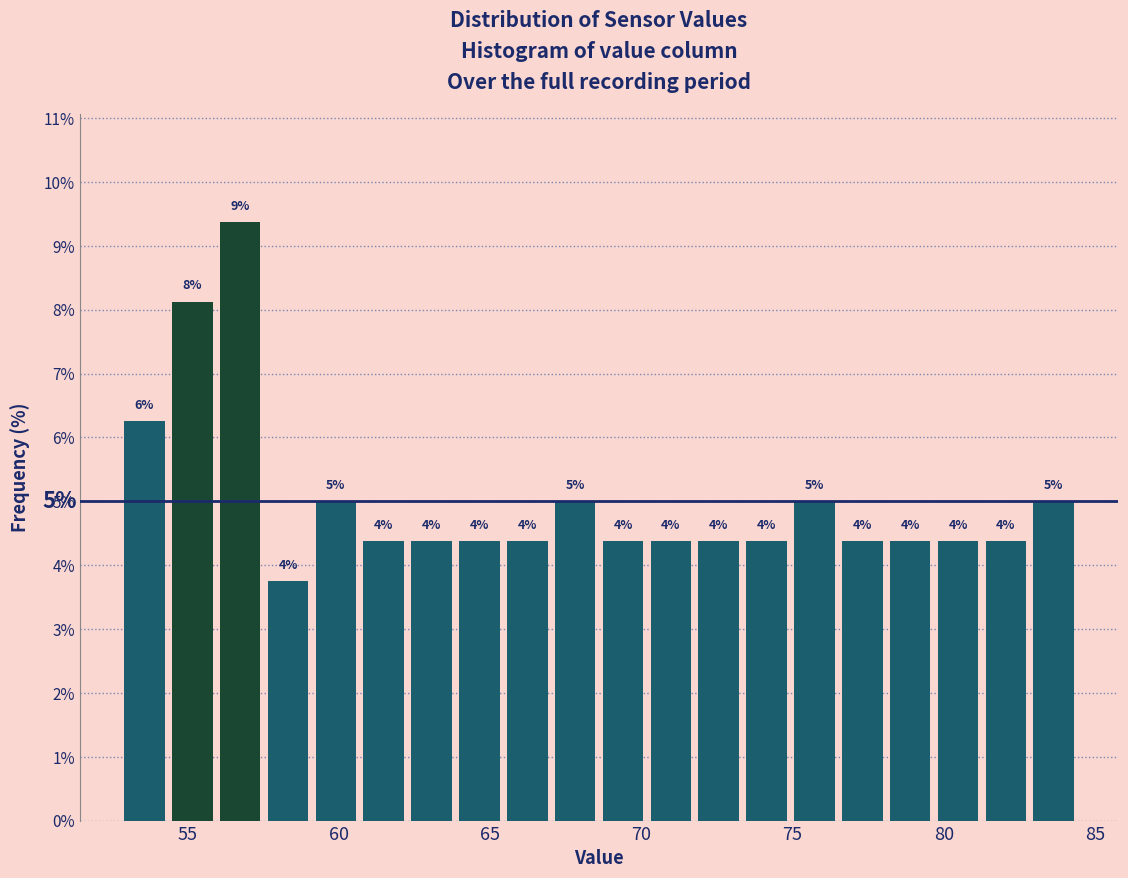

Around what value on the x-axis is the tallest bar? Give the approximate position of its centre, as read against the axis.

56.5